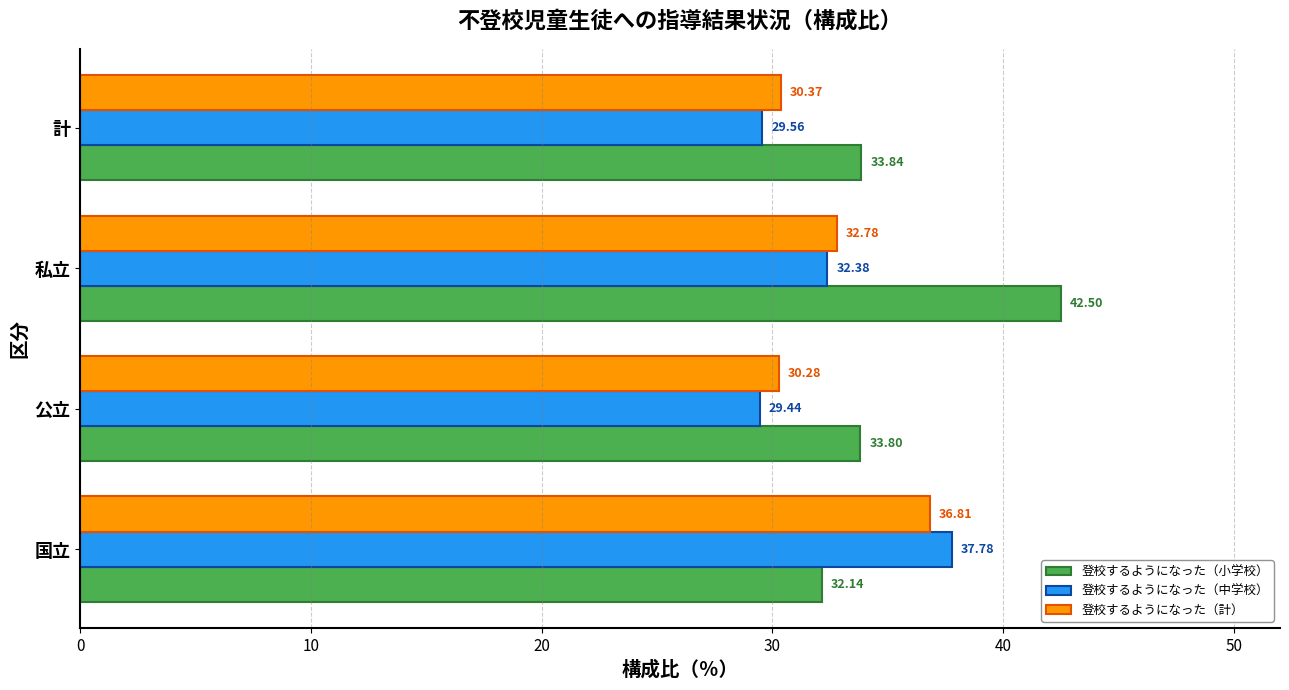

What is the spread (max minus min) of values at 私立?

10.1